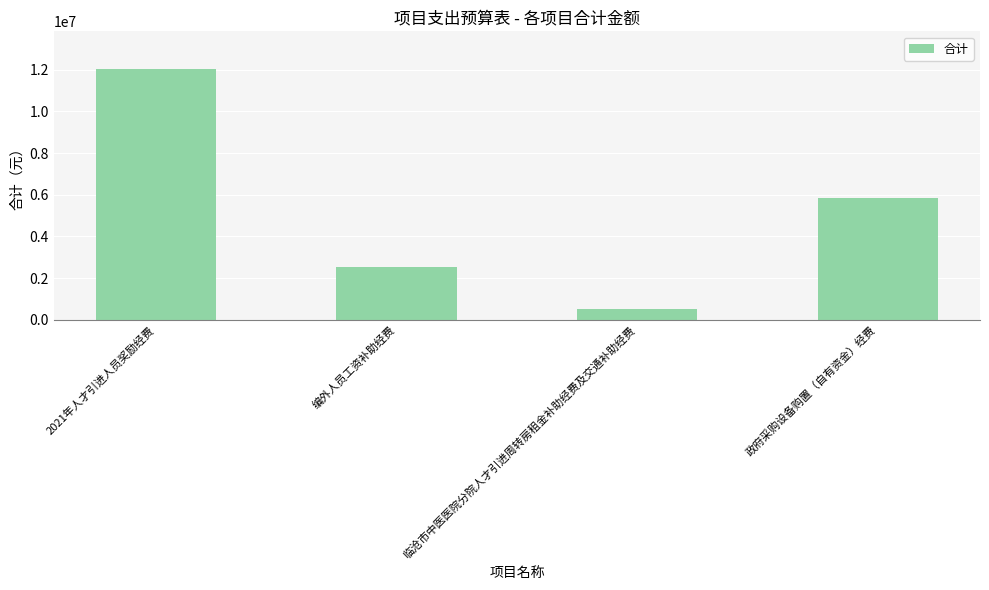

What is the greatest value displayed?

12040000